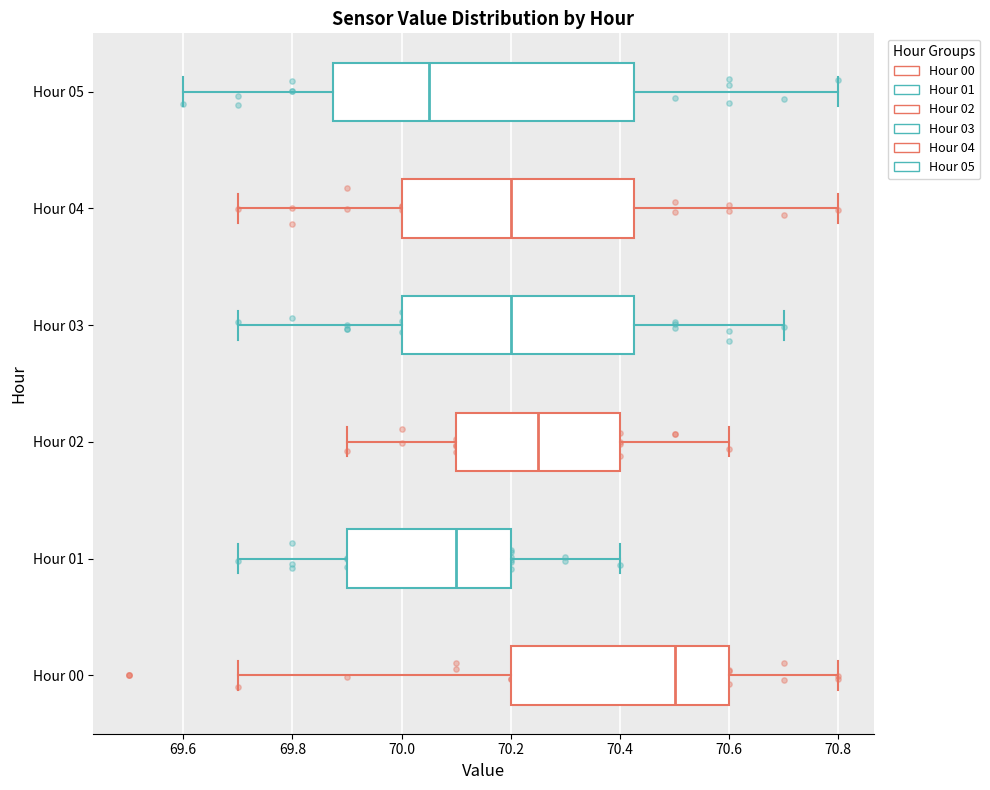

Where does the right whisker of the box for Hour 02 end on the x-axis? The values are not printed on the chart, so give them approximately, as read against the axis.

70.60